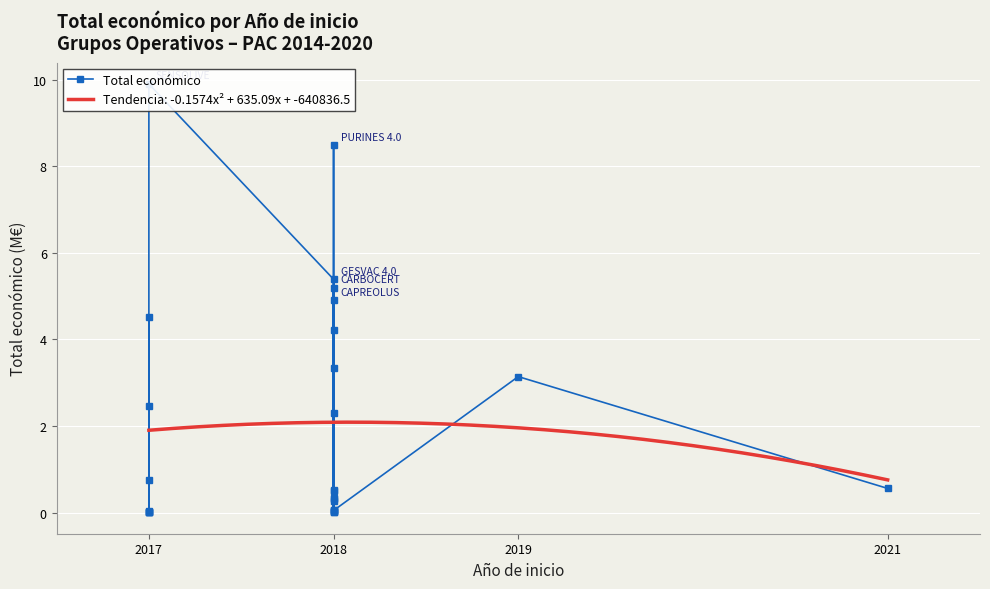

What is the minimum value for Tendencia: -0.1574x² + 635.09x + -640836.5?

0.8